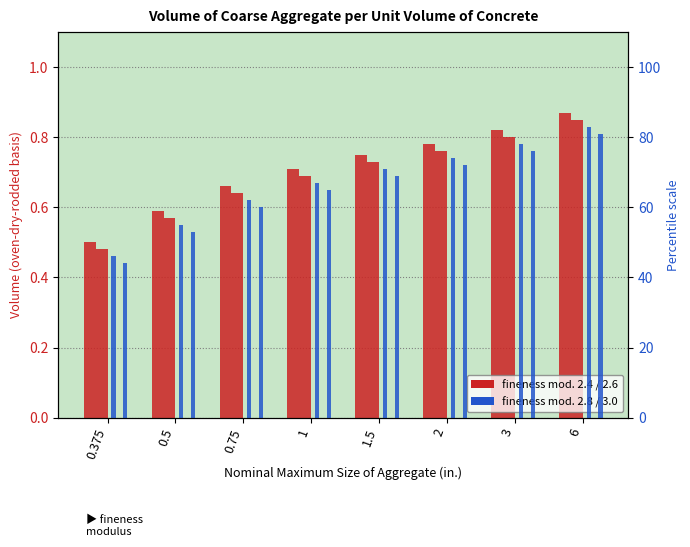

Are the bars horizontal?

No